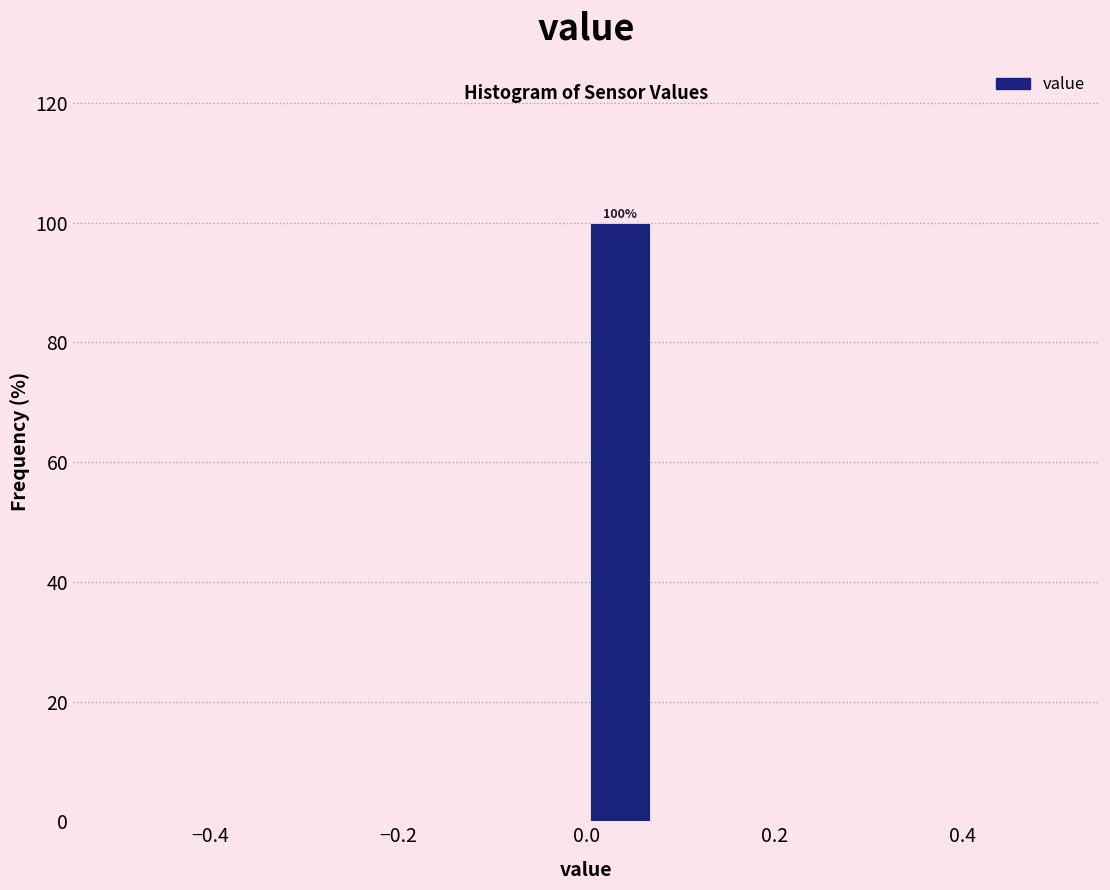

Read against the x-axis, roughly where is the centre of the tallest bar?

0.04